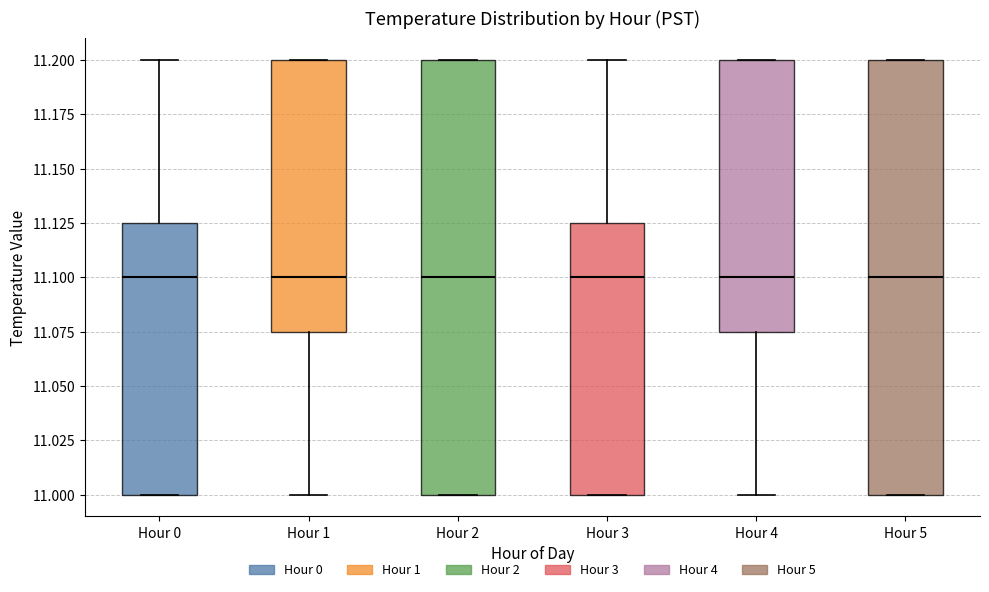

Reading left to right, read every box against the y-axis: the position of its median line, the range the box covers, and the ends of its whiskers. The values are not printed on the chart, so give them approximately, as read against the axis.

Hour 0: median 11.100, box 11.000 to 11.125, whiskers 11.000 to 11.200
Hour 1: median 11.100, box 11.075 to 11.200, whiskers 11.000 to 11.200
Hour 2: median 11.100, box 11.000 to 11.200, whiskers 11.000 to 11.200
Hour 3: median 11.100, box 11.000 to 11.125, whiskers 11.000 to 11.200
Hour 4: median 11.100, box 11.075 to 11.200, whiskers 11.000 to 11.200
Hour 5: median 11.100, box 11.000 to 11.200, whiskers 11.000 to 11.200